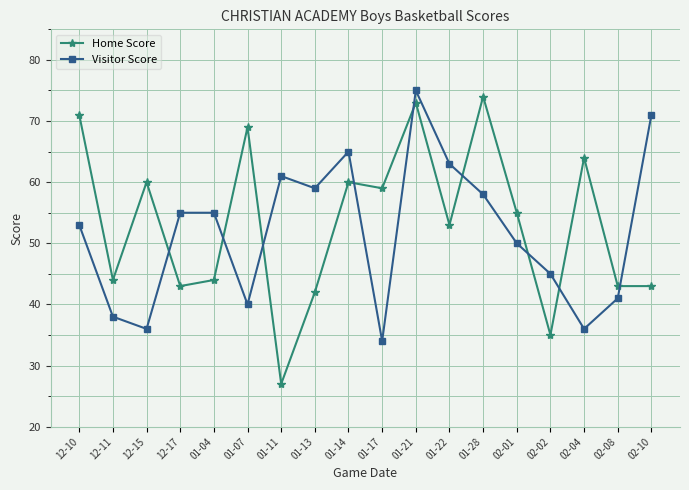

What is the total value across all series at 02-08?

84